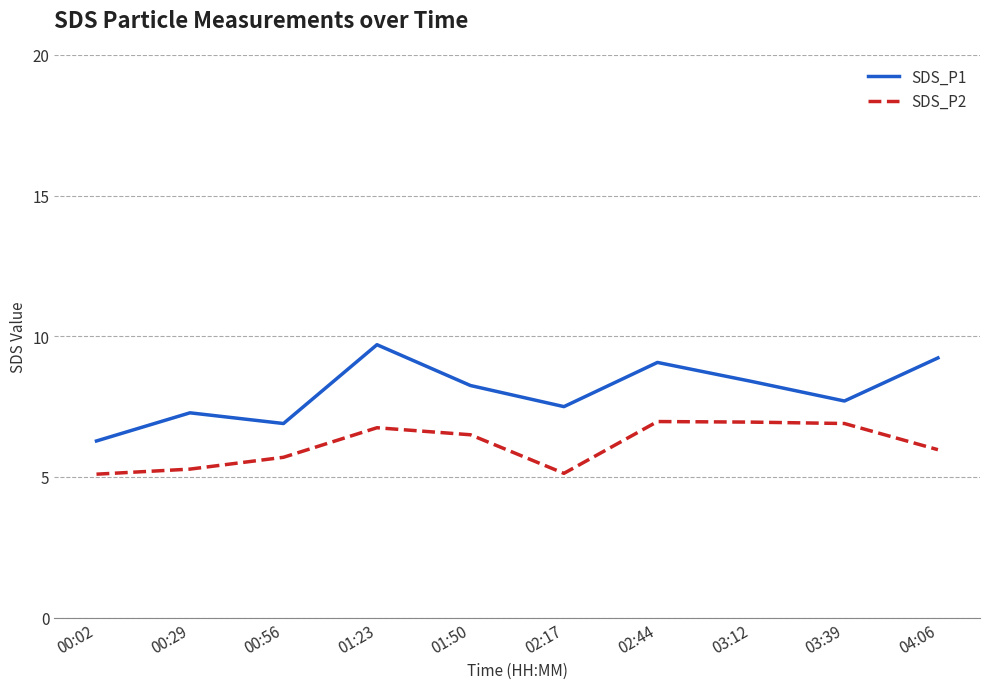

How many categories are shown in the chart?

10